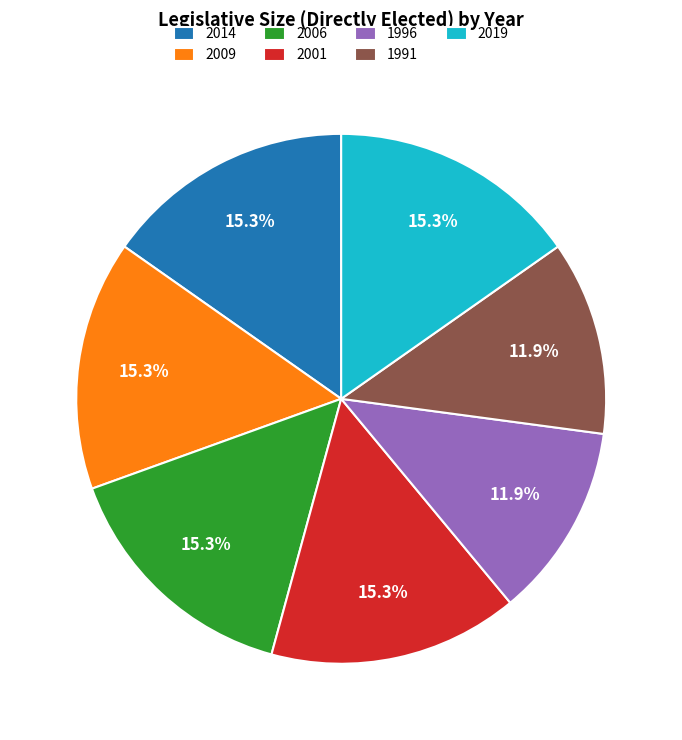

Is there a majority slice in this chart?

No